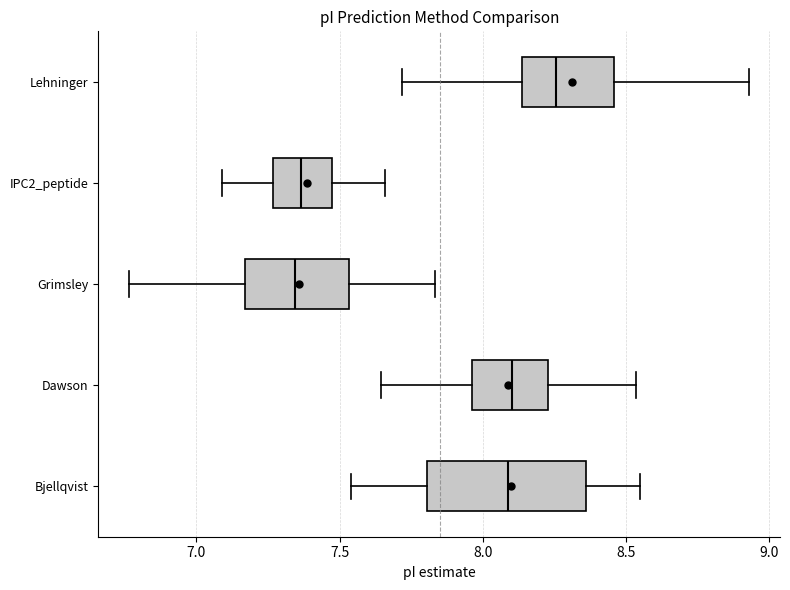

Which box is the widest, from its left edge to its right edge?

Bjellqvist